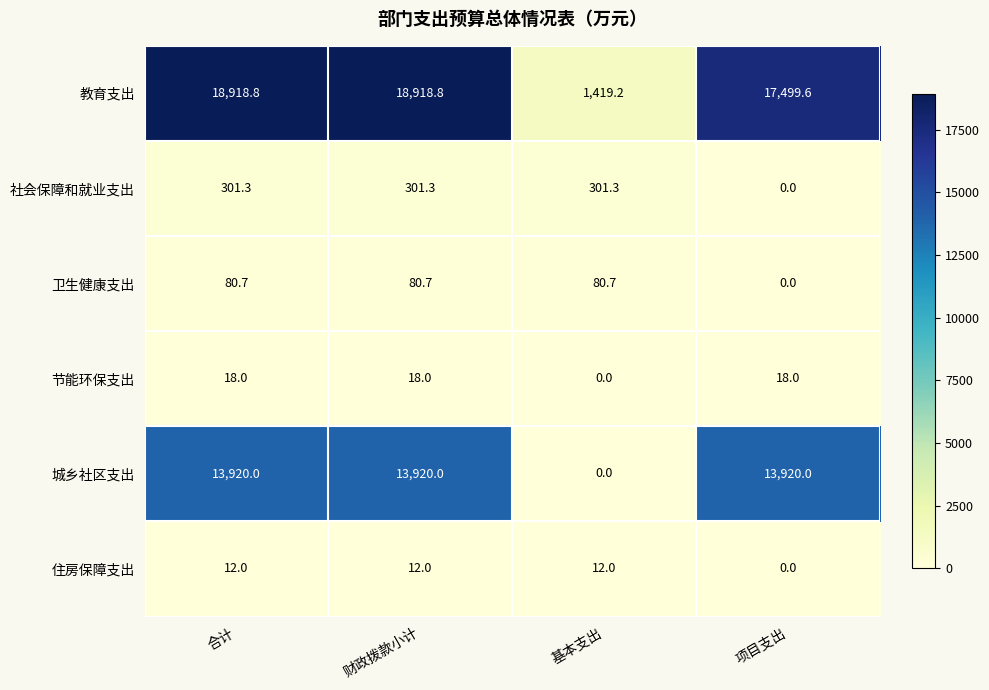

What is the difference between the maximum and minimum values in the 节能环保支出 series?

18.0